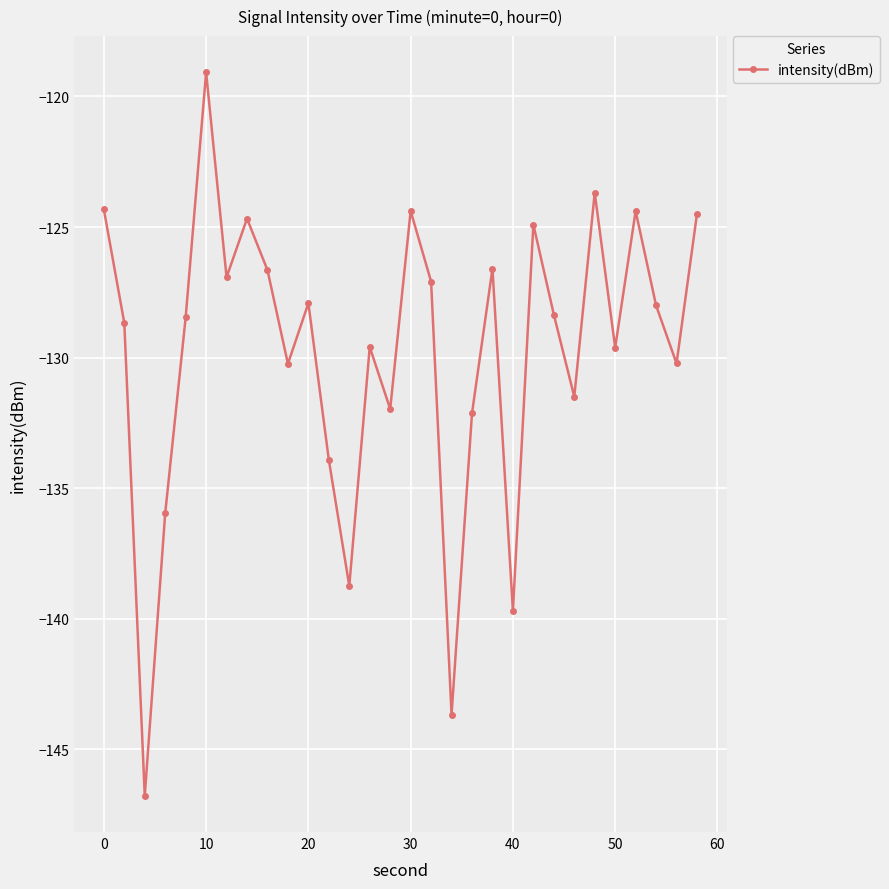

What is the smallest value displayed?

-146.8